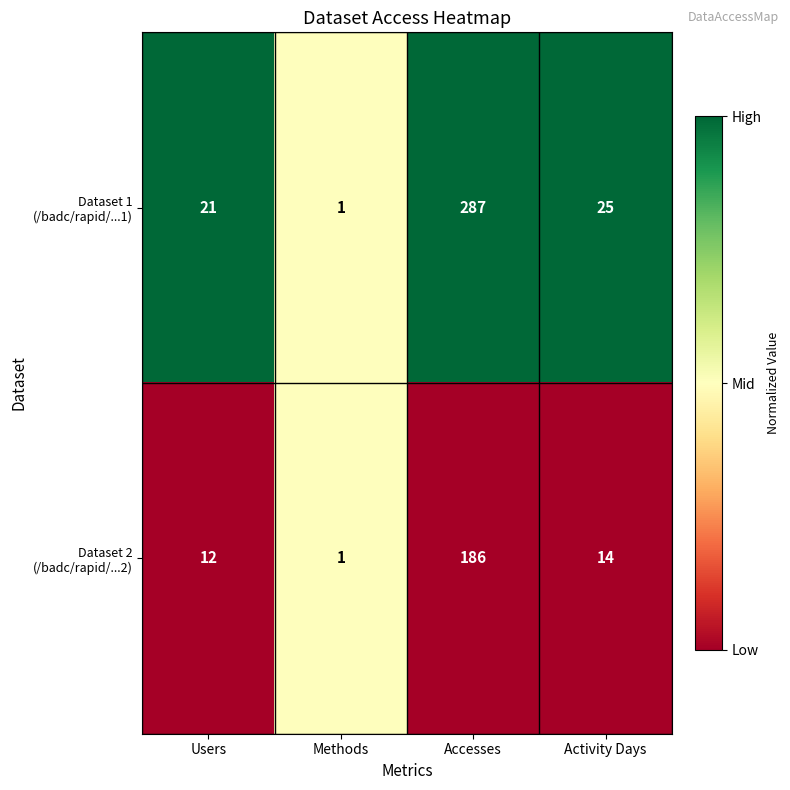

At which category is the sum across all series the highest?

Accesses